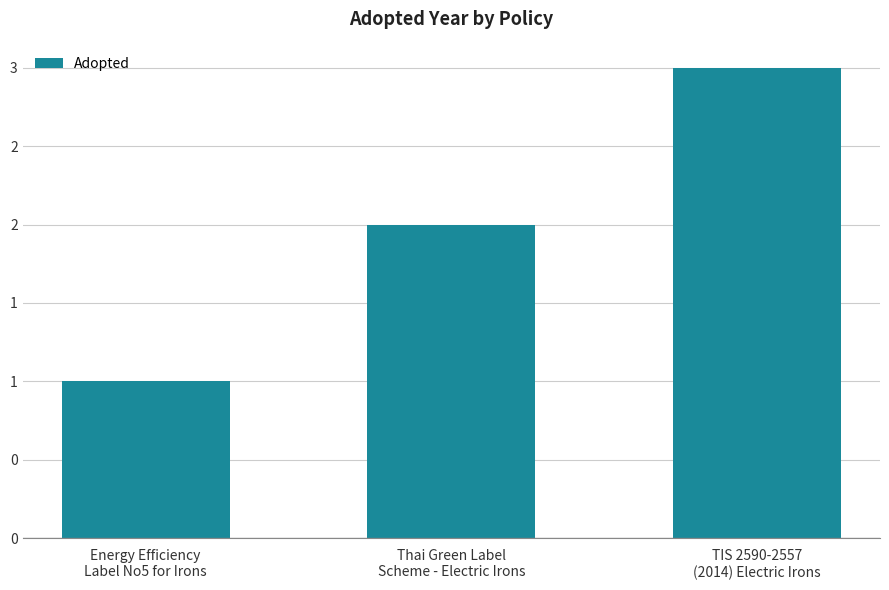

How many values are between 1 and 3?

3